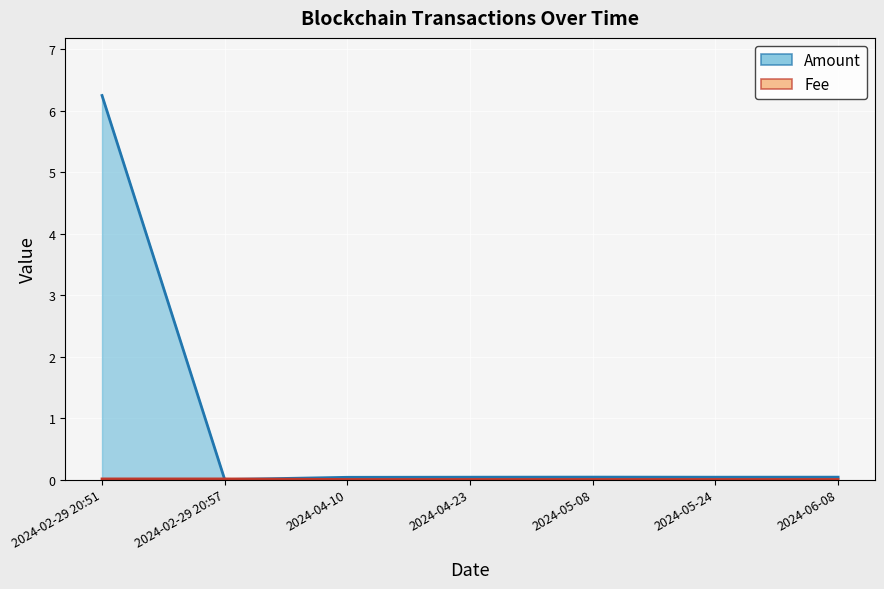

At which category does the chart reach its peak across all series?

2024-02-29 20:51